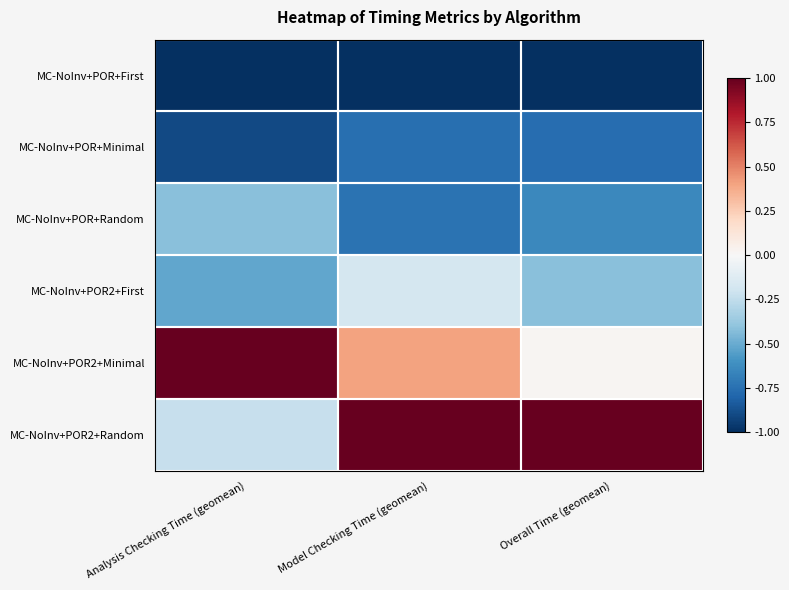

At which category is the sum across all series the highest?

Model Checking Time (geomean)